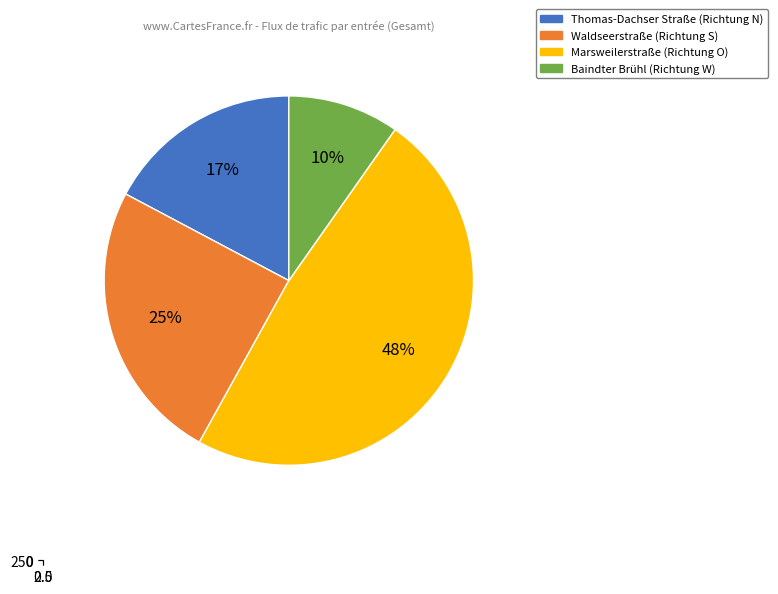

What percentage is the Baindter Brühl (Richtung W) slice, to the nearest percent?

10%